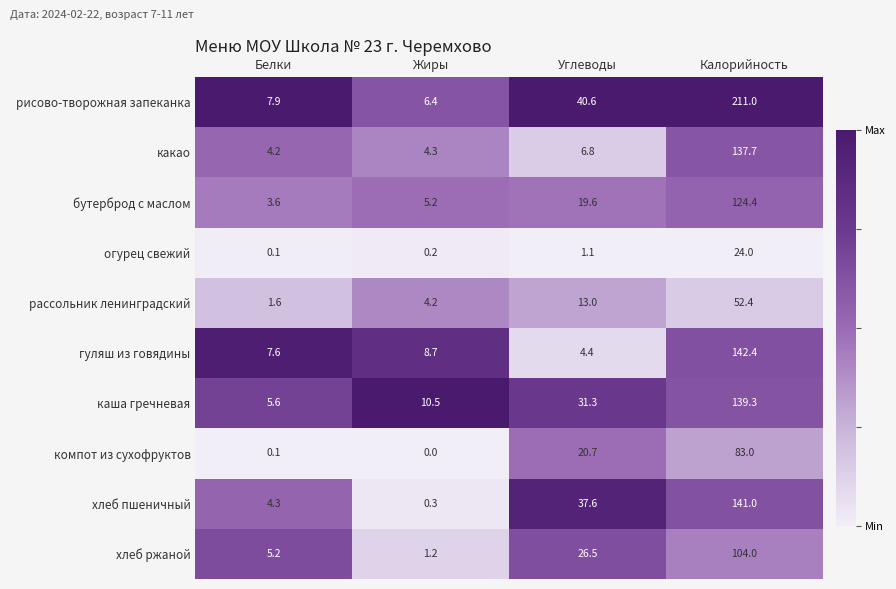

What is the difference between the компот из сухофруктов values at Углеводы and Калорийность?

62.3